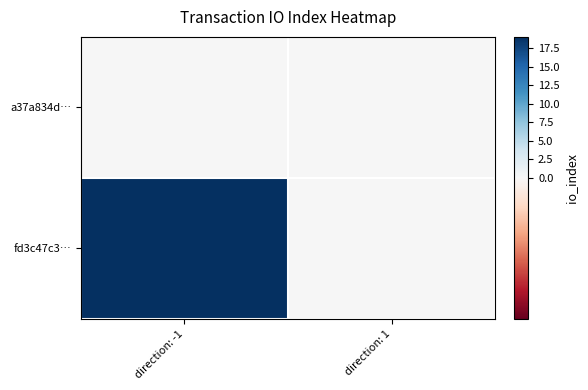

Rank the series by their average value, from lowest to highest.

a37a834d…, fd3c47c3…